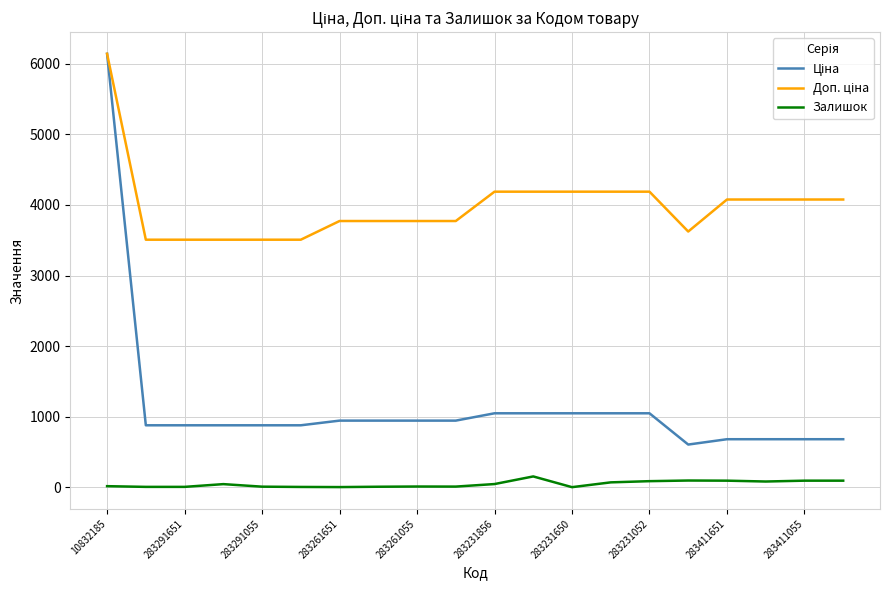

List the series in order of their peak value, highest first.

Ціна, Доп. ціна, Залишок